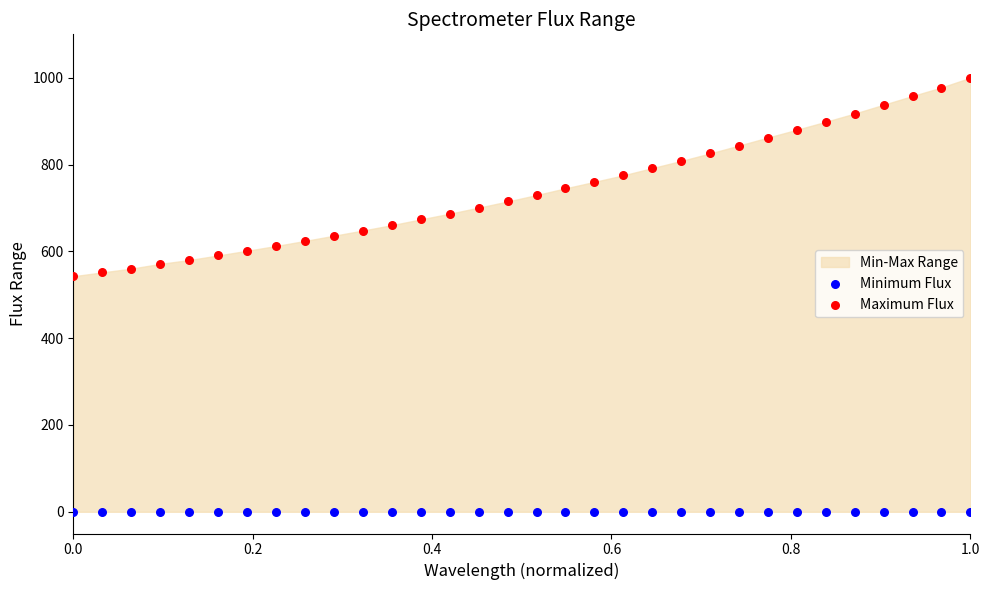

Which series contains the lowest Y value?

Minimum Flux